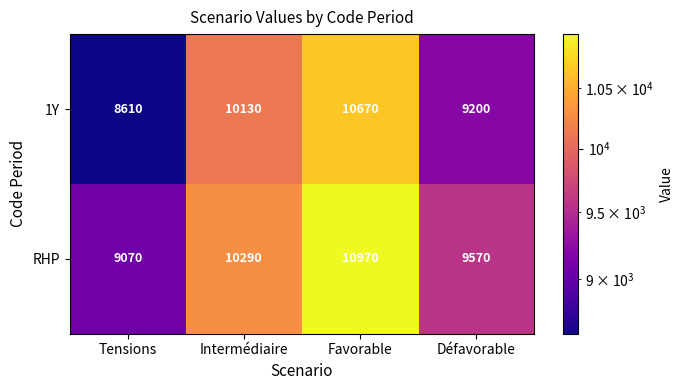

At how many categories does at least one series exceed 10022?

2